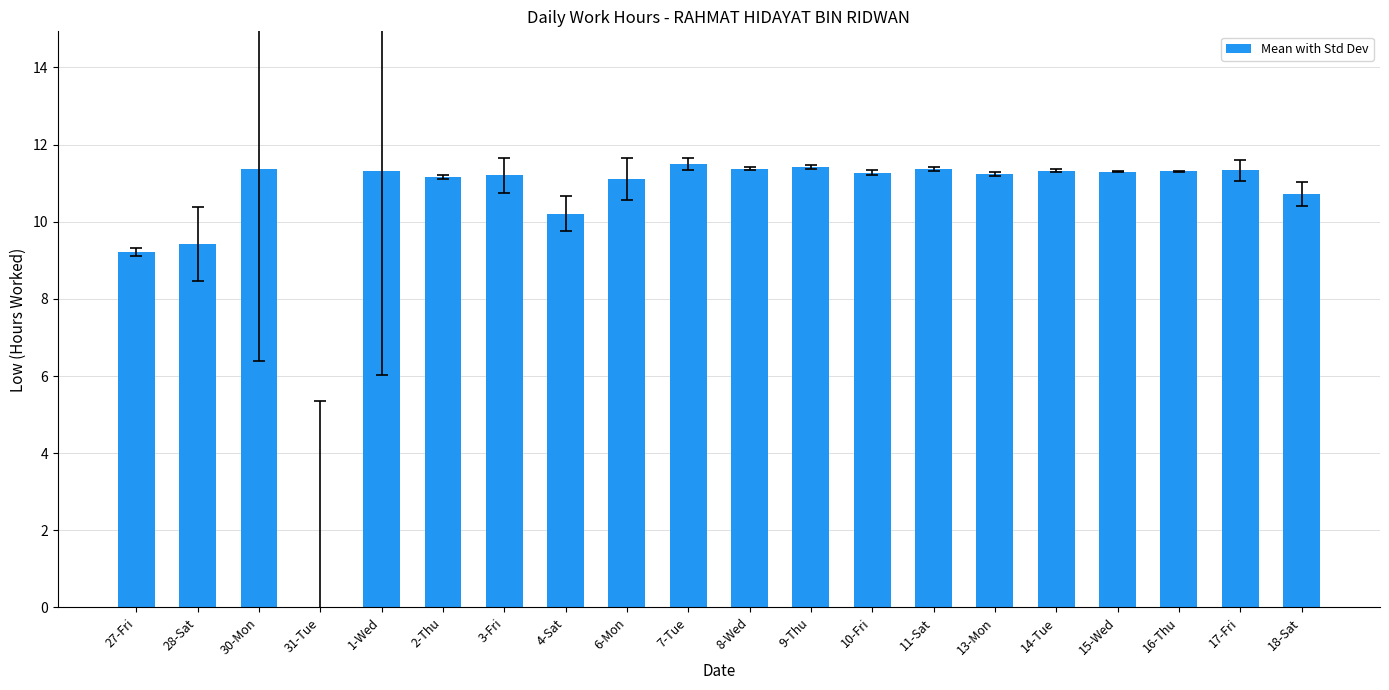

What is the maximum value shown in the chart?

11.5